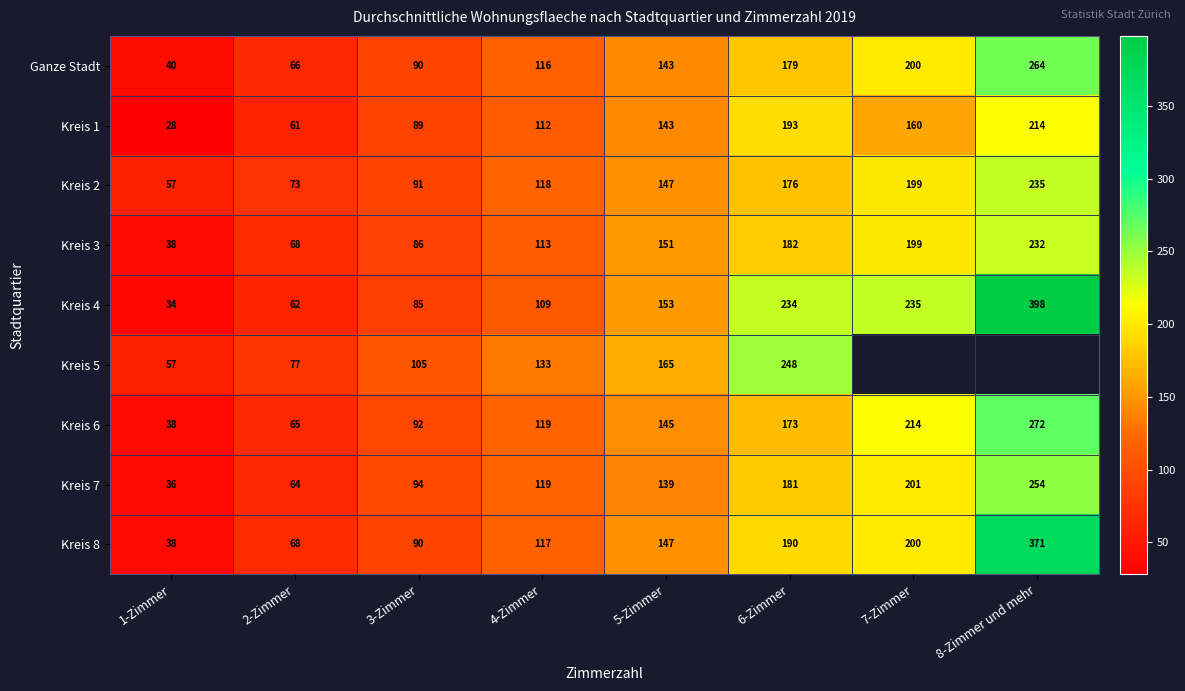

How many Kreis 6 values are between 92 and 214?

5